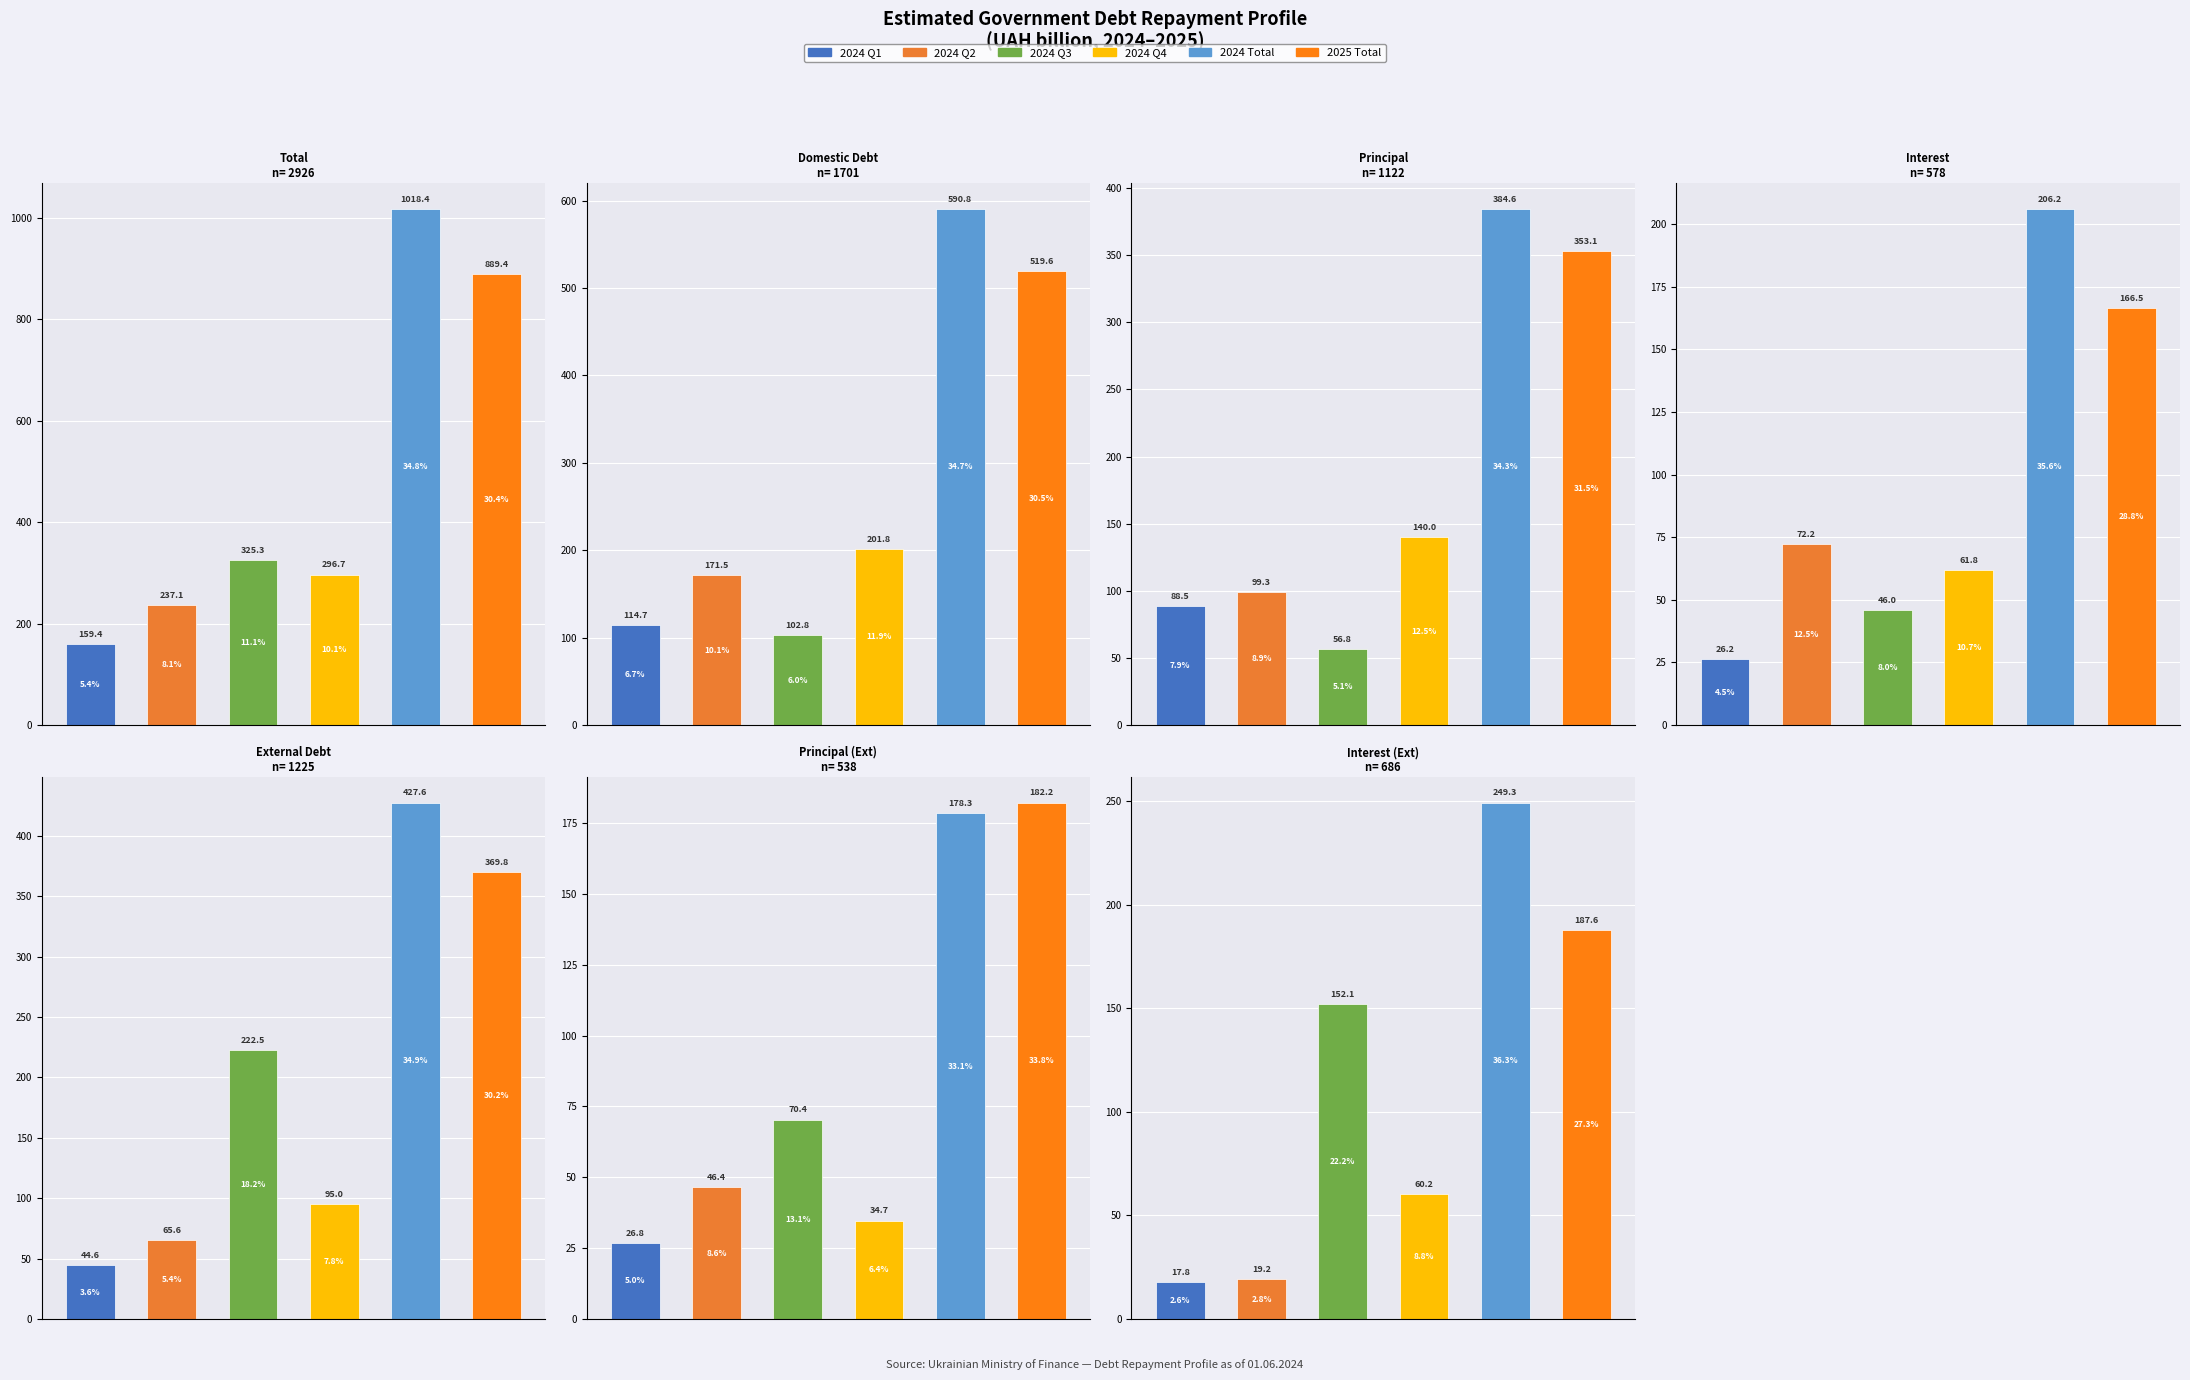

How many bars are there in each group?

6